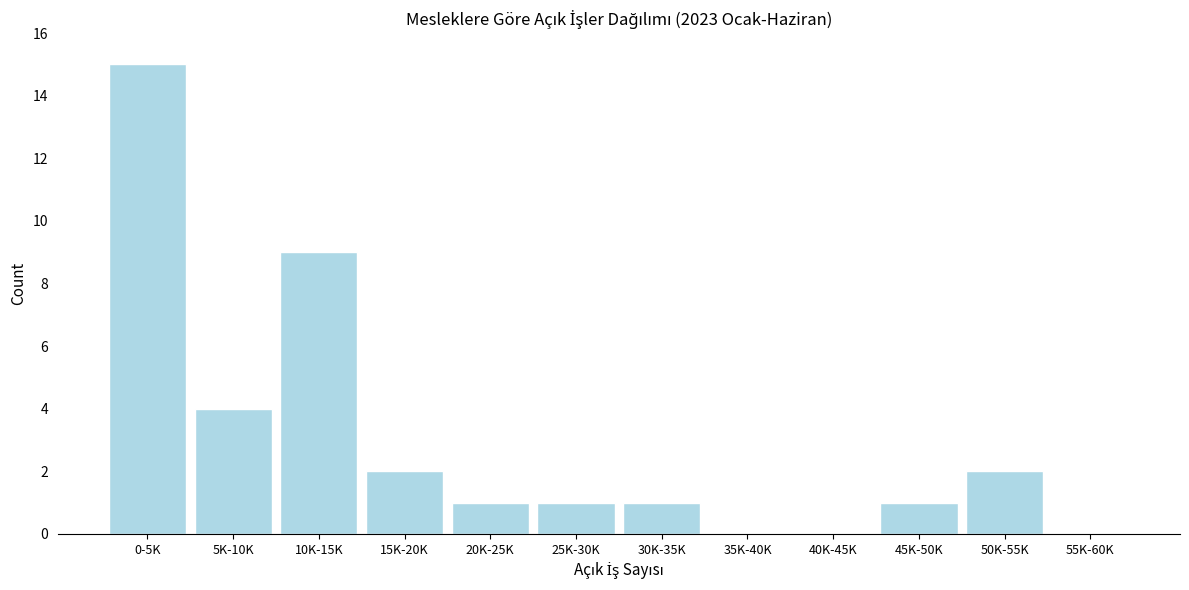

Reading left to right, what are all the values shown in this chart?

0-5K=15	5K-10K=4	10K-15K=9	15K-20K=2	20K-25K=1	25K-30K=1	30K-35K=1	35K-40K=0	40K-45K=0	45K-50K=1	50K-55K=2	55K-60K=0